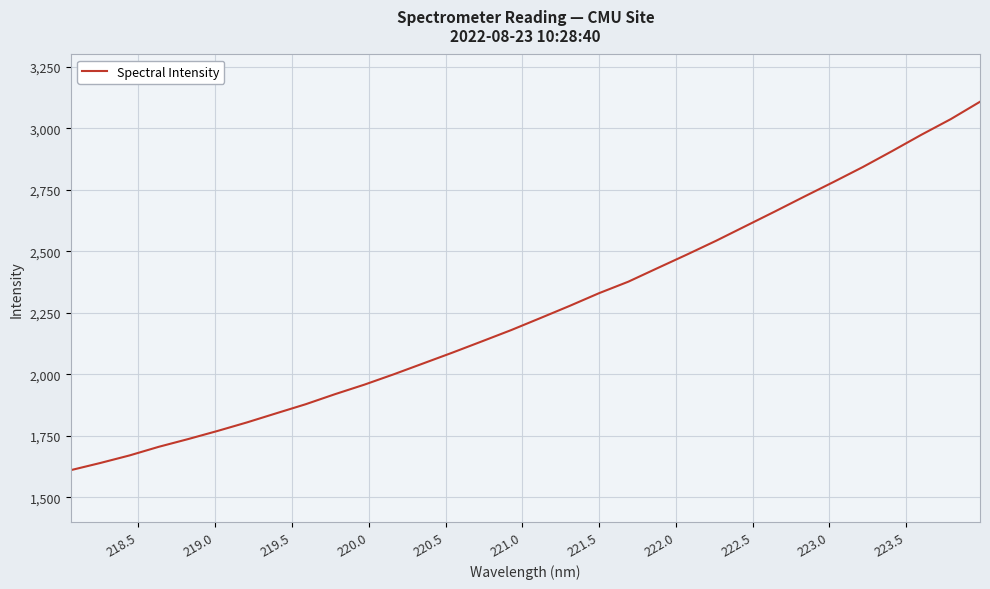

What is the maximum value shown in the chart?

3107.9